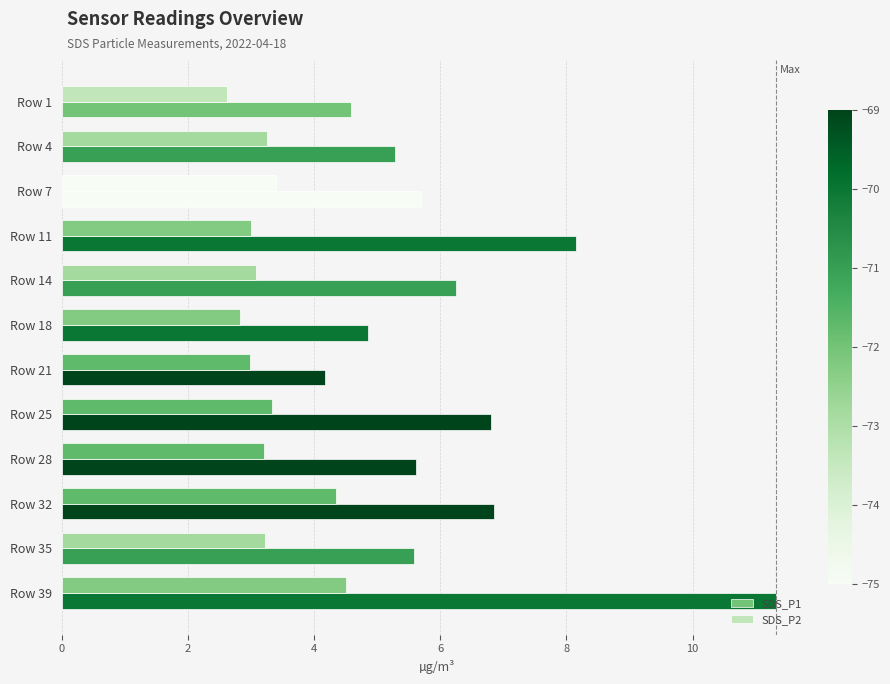

Count the number of categories in the chart.

12